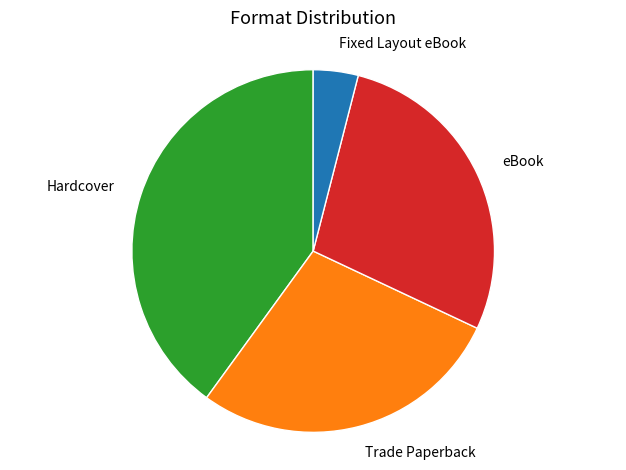

Does Trade Paperback represent more than half of the total?

No